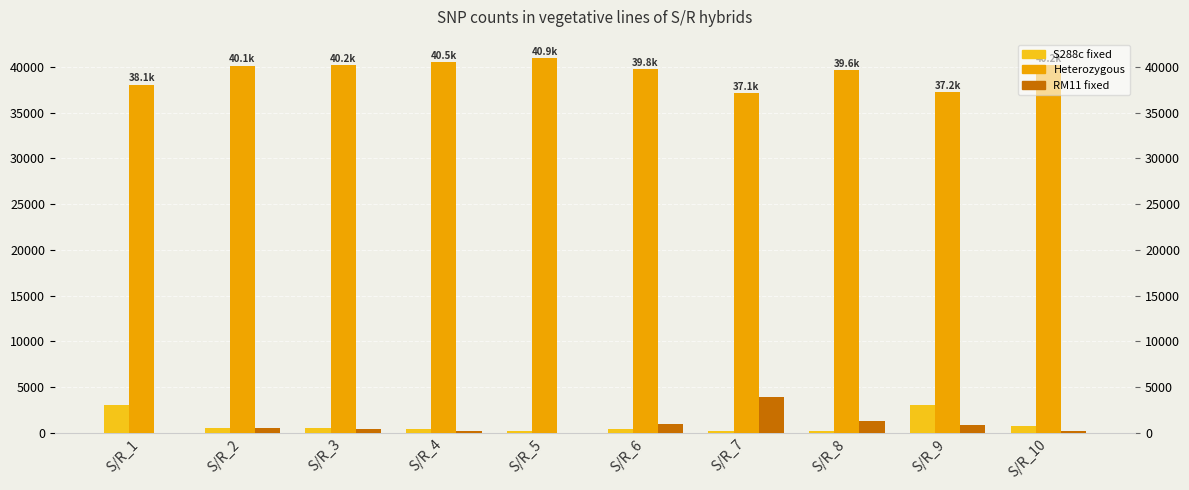

Where does the S288c fixed series first go above 491?

S/R_1